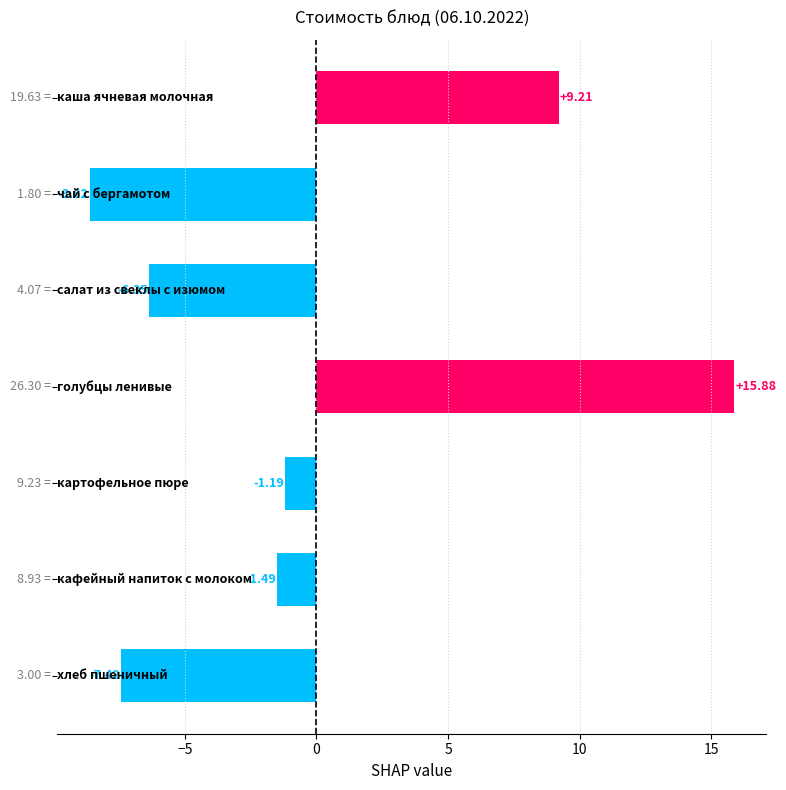

What is the difference between the maximum and second lowest values?

23.3